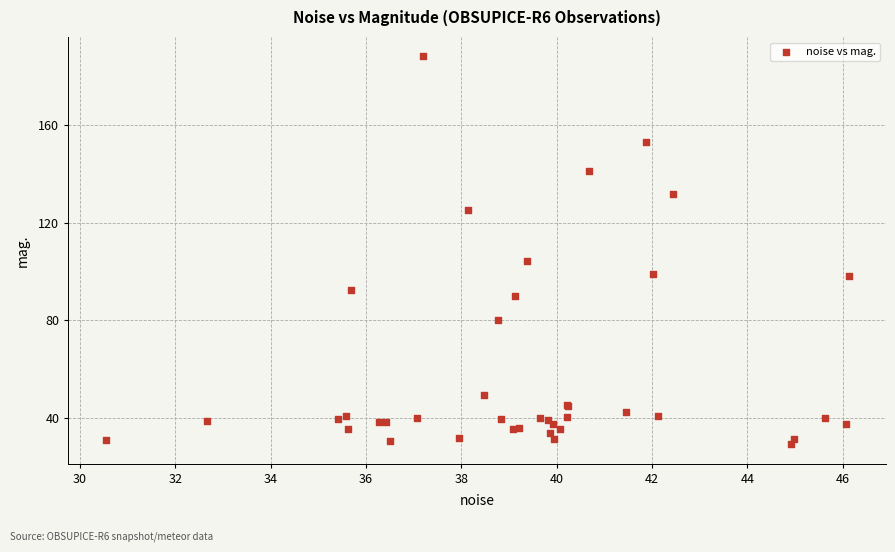

What Y value in the scatter plot is closest to 108?

104.5